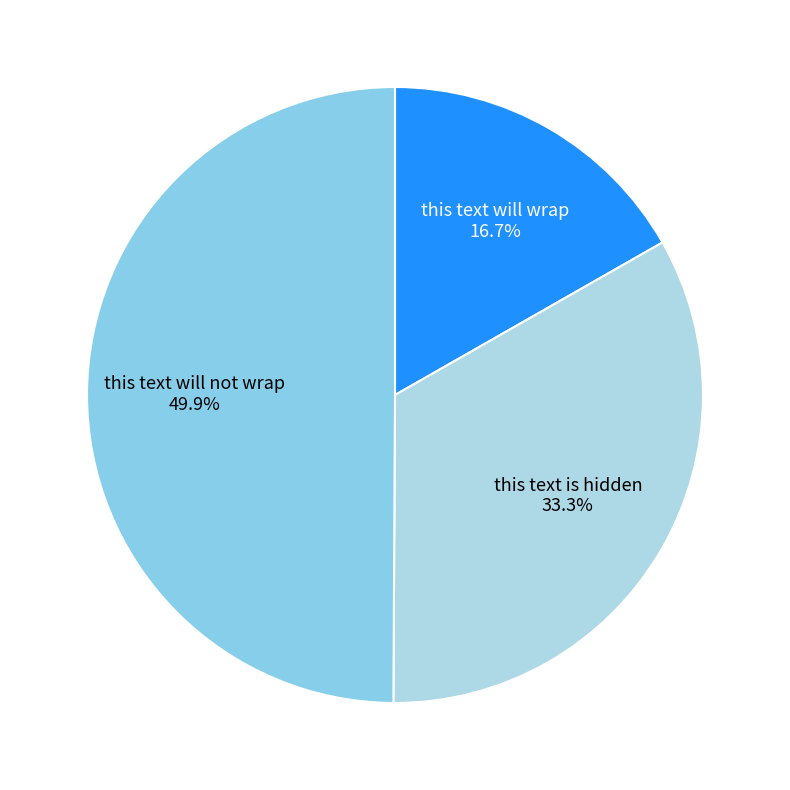

Does this text will wrap account for over 50% of the chart?

No